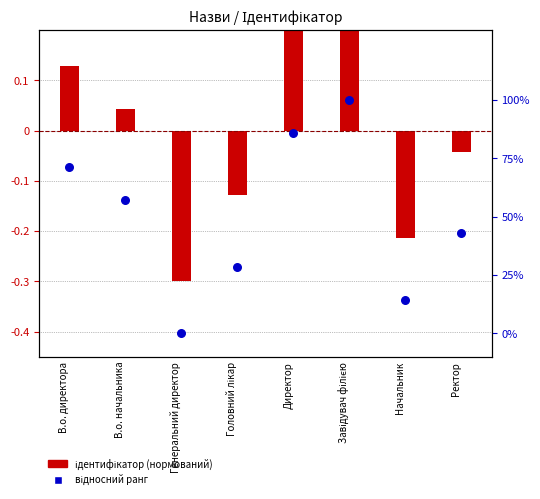

Which series has the largest total across all categories?

відносний ранг